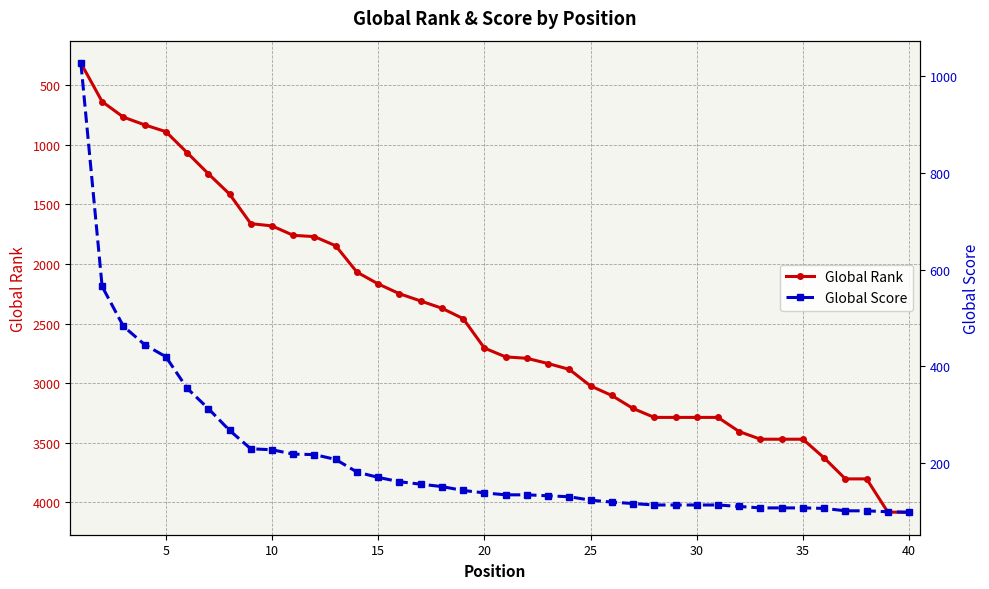

The Global Score series shows 240 at 18. True or false?

False